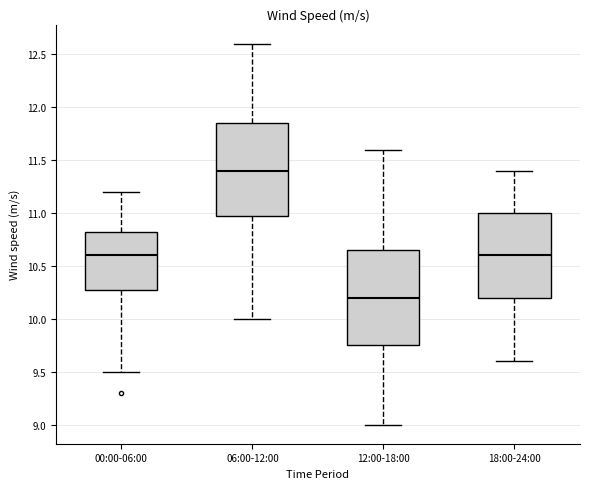

Where is the upper edge of the box for 18:00-24:00 on the y-axis? The values are not printed on the chart, so give them approximately, as read against the axis.

11.00